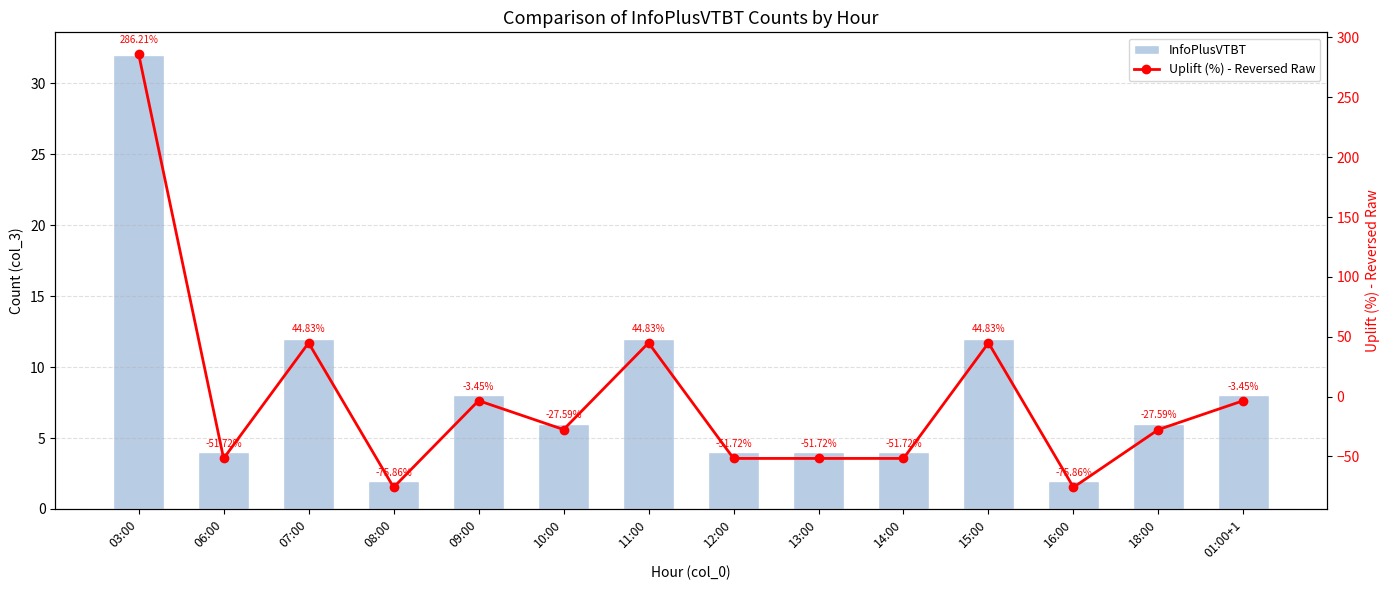

At which label is Uplift (%) - Reversed Raw closest to 105?

07:00